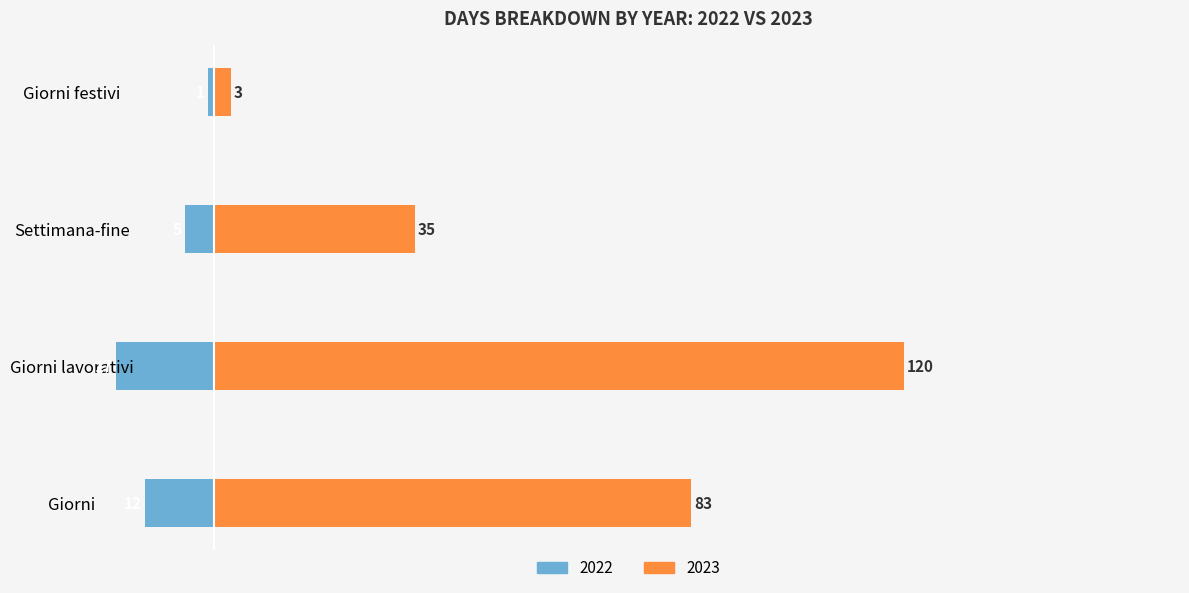

What is the sum of the Settimana-fine values at 2023 and 2022?

40